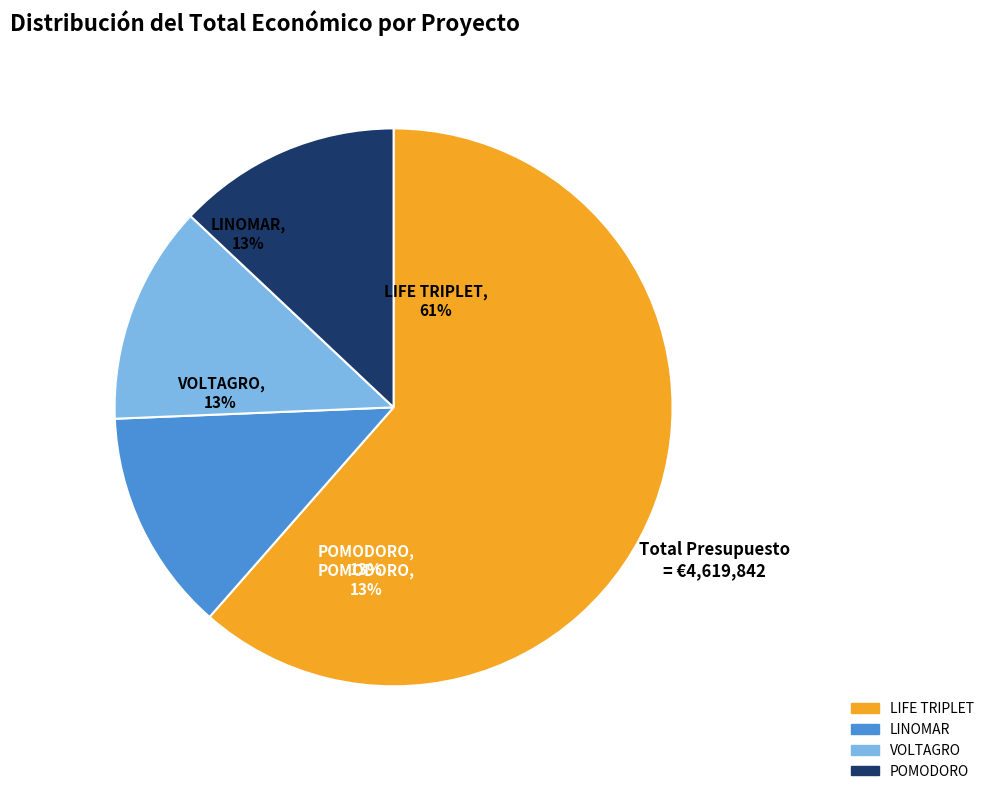

To the nearest percent, what is the difference between the largest and smallest slice percentages?

49%